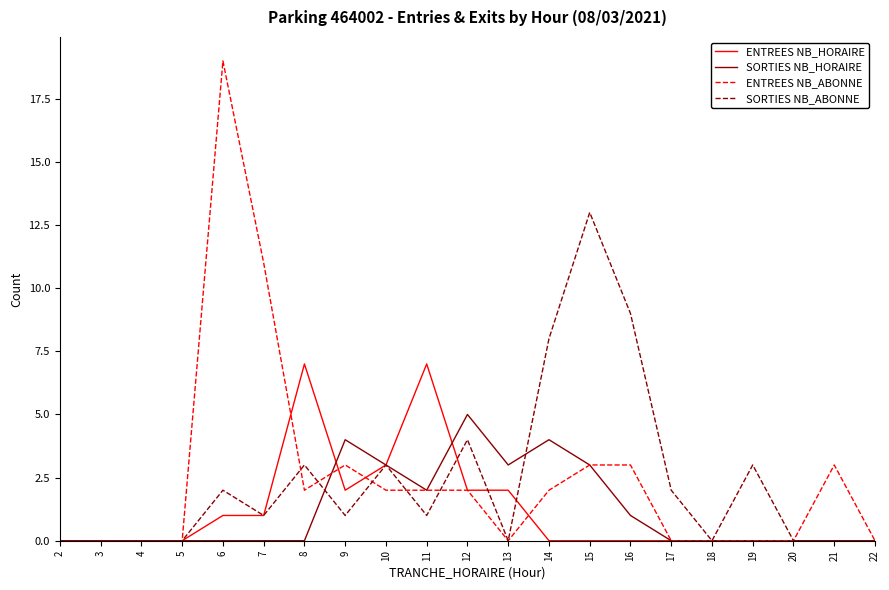

At which category is the sum across all series the highest?

6